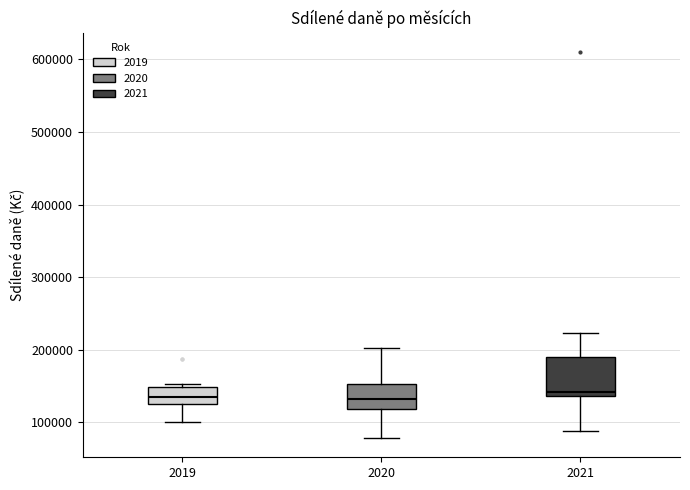

Reading left to right, transcribe this box plot: for each box, give where its median line is, the range the box spans, and where its two whiskers end, as read against the y-axis. The values are not printed on the chart, so give them approximately, as read against the axis.

2019: median 130000, box 120000 to 150000, whiskers 100000 to 150000 (just above the box's upper edge)
2020: median 130000, box 120000 to 150000, whiskers 80000 to 200000
2021: median 140000 (just above the box's lower edge), box 140000 to 190000, whiskers 90000 to 220000